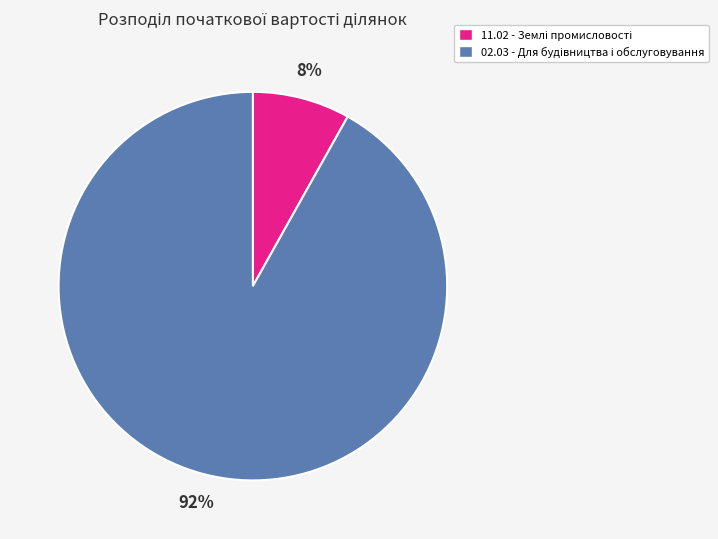

Does any single category account for the majority?

Yes